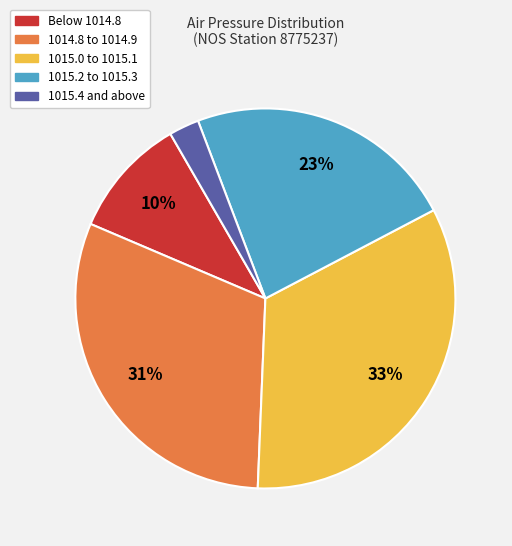

Does any single category account for the majority?

No